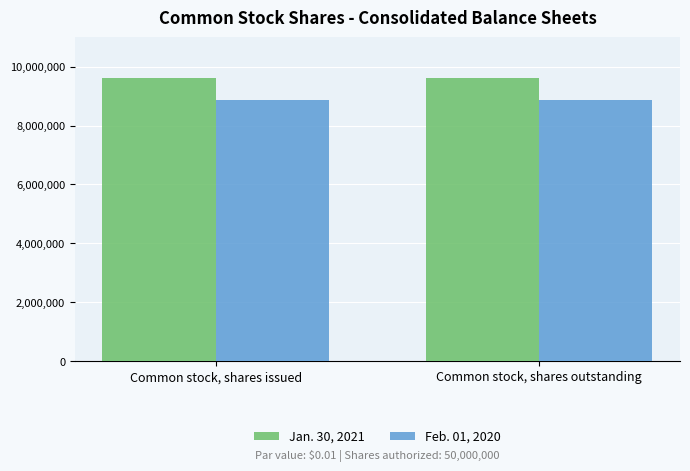

How many data points does each series have?

2